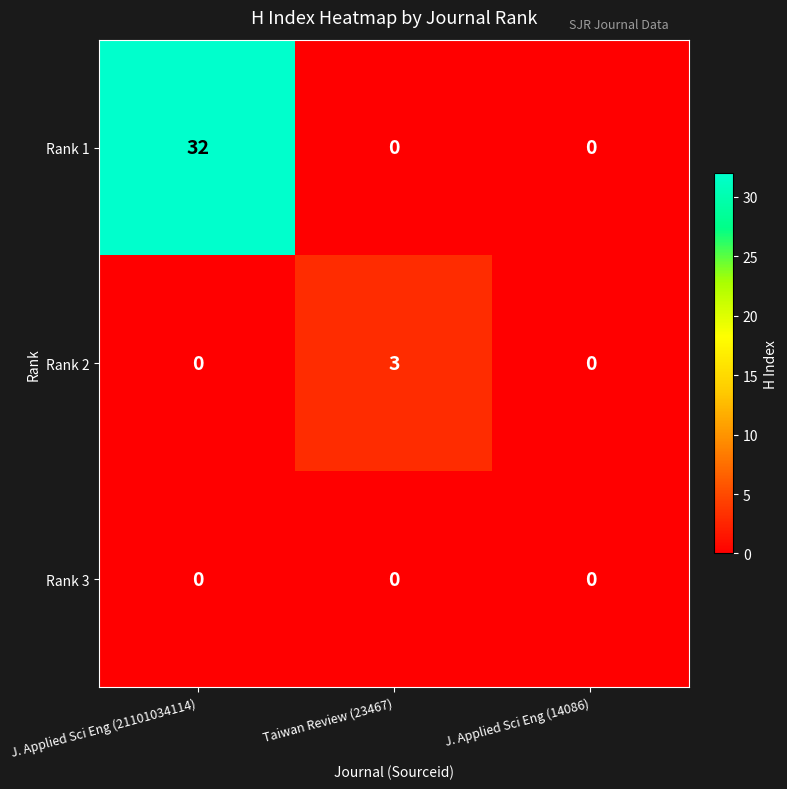

Rank the series by their maximum value, from lowest to highest.

Rank 3, Rank 2, Rank 1